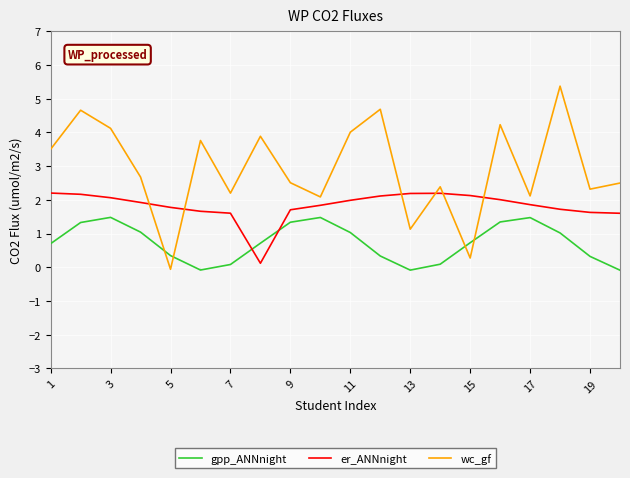

Reading left to right, list all the values displayed in this chart.

gpp_ANNnight: 0.7	1.3	1.5	1.0	0.3	-0.1	0.1	0.7	1.3	1.5	1.0	0.3	-0.1	0.1	0.7	1.3	1.5	1.0	0.3	-0.1
er_ANNnight: 2.2	2.2	2.1	1.9	1.8	1.7	1.6	0.1	1.7	1.8	2.0	2.1	2.2	2.2	2.1	2.0	1.9	1.7	1.6	1.6
wc_gf: 3.5	4.7	4.1	2.7	-0.1	3.8	2.2	3.9	2.5	2.1	4.0	4.7	1.1	2.4	0.3	4.2	2.1	5.4	2.3	2.5